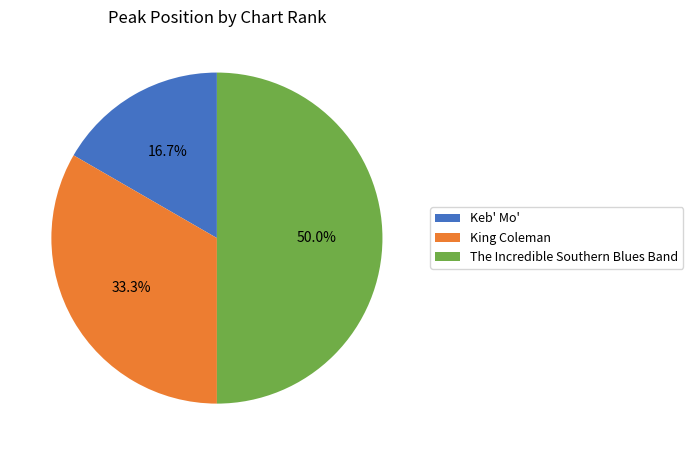

Is King Coleman the majority of the pie?

No